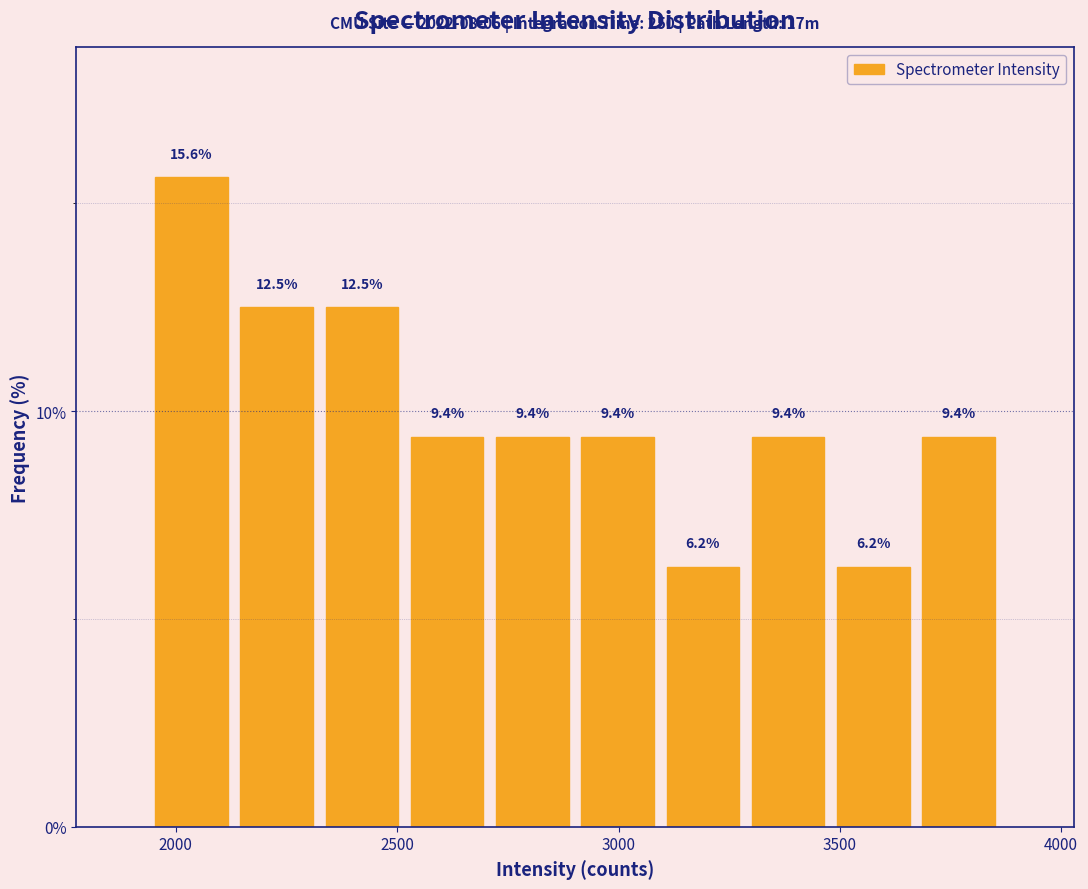

Around what value on the x-axis is the tallest bar? Give the approximate position of its centre, as read against the axis.

2050